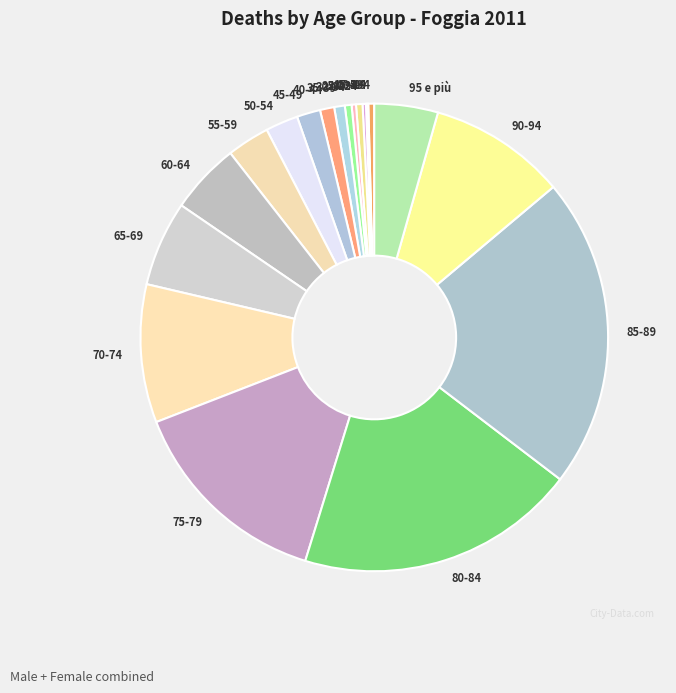

Is it true that 60-64 is 12% of the pie?

False